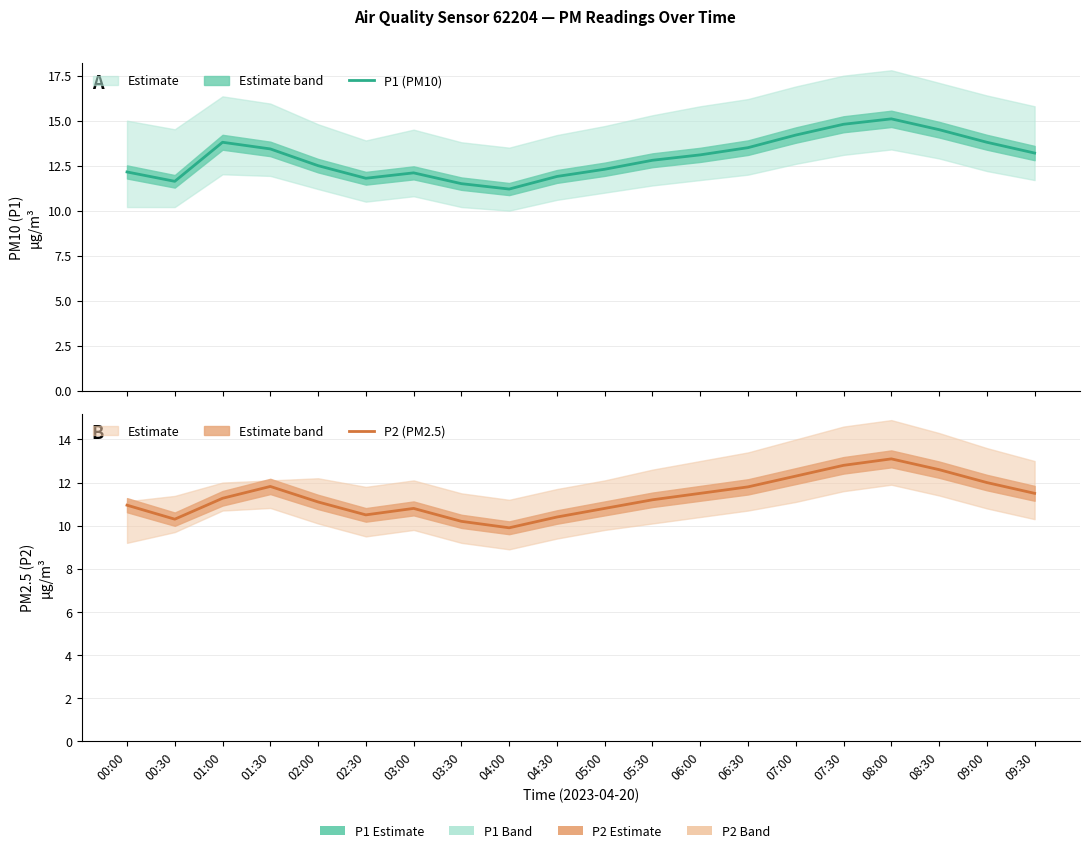

True or false: P2 and P1 cross at least once.

False